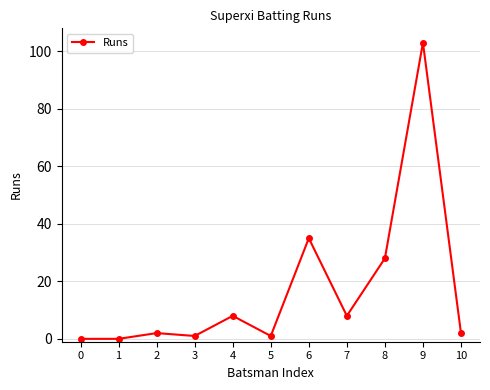

What is the value of the 8th point from the left?

8